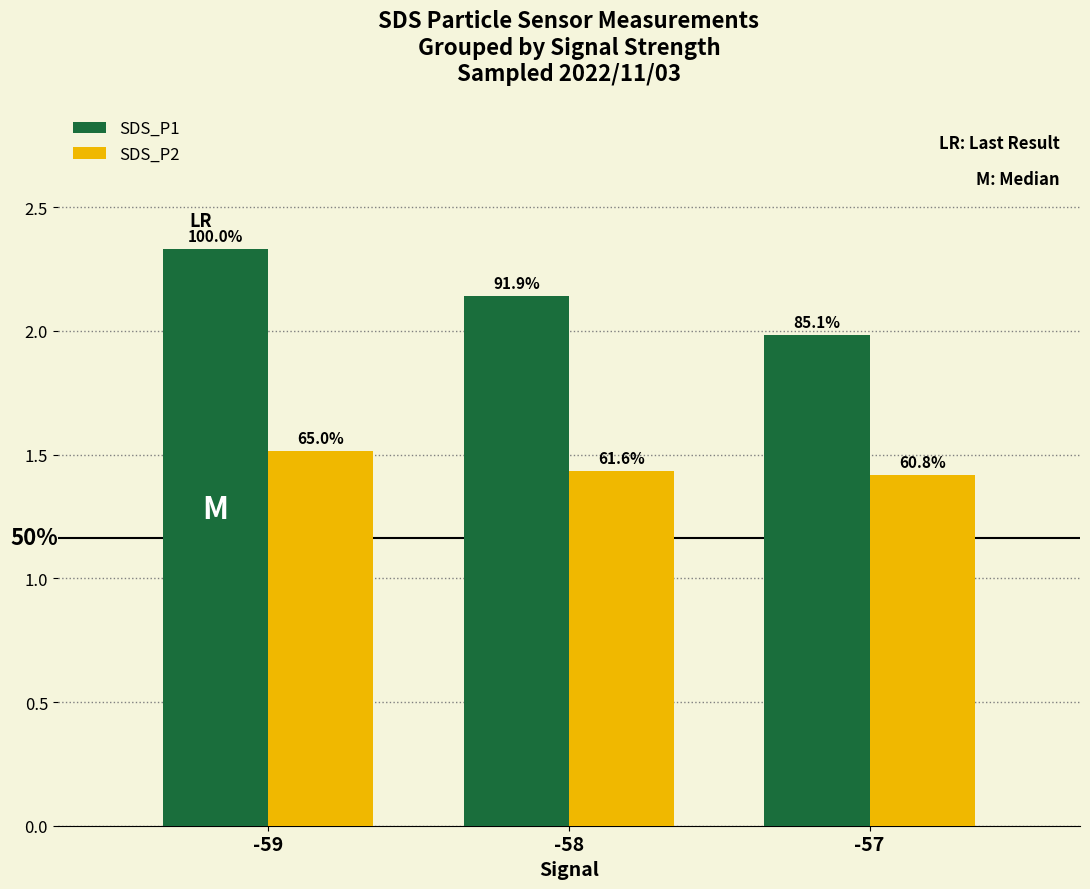

Are the bars horizontal?

No